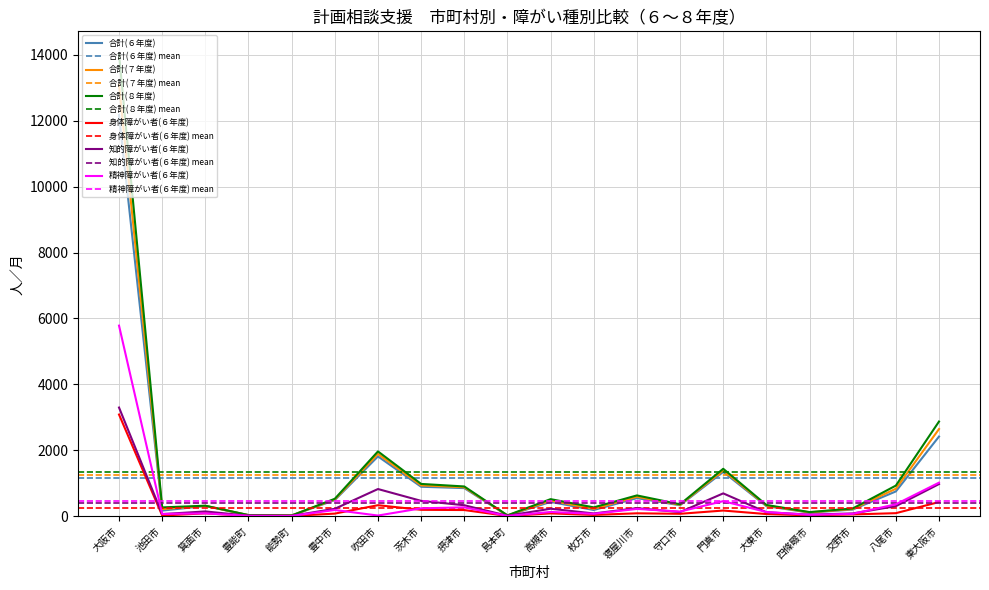

How many lines are shown in the chart?

6